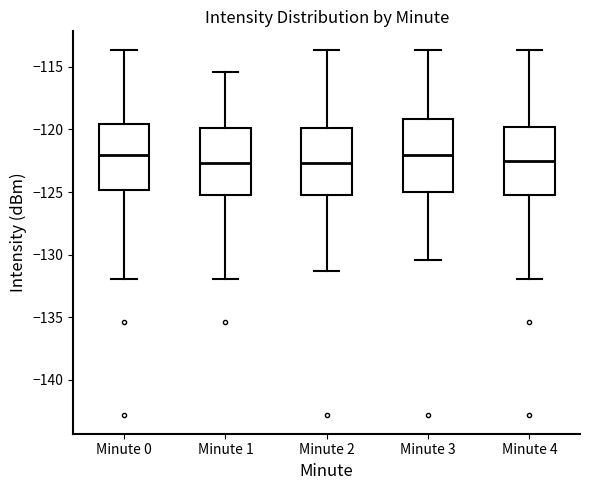

Where does the lower whisker of the box for Minute 4 end on the y-axis? The values are not printed on the chart, so give them approximately, as read against the axis.

-132.0